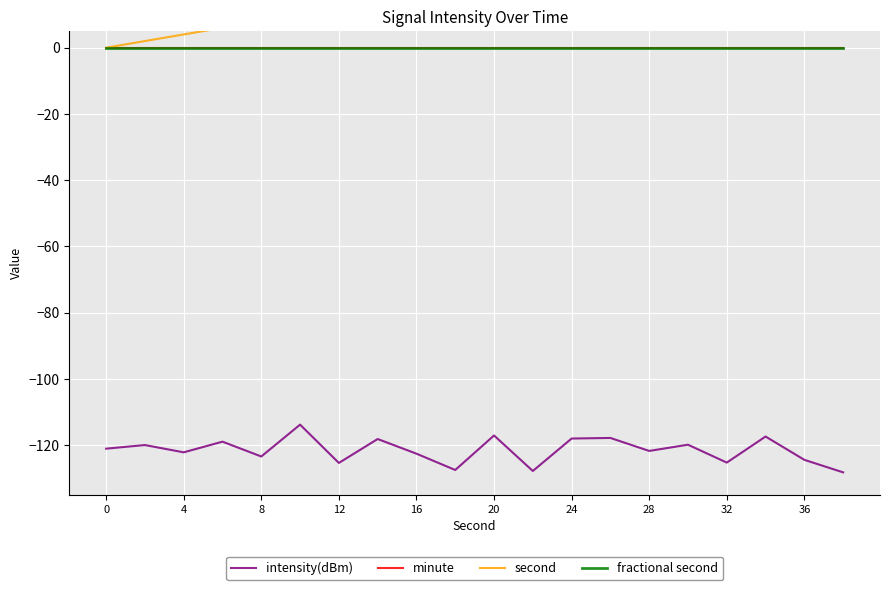

How many values in second are above zero?

19